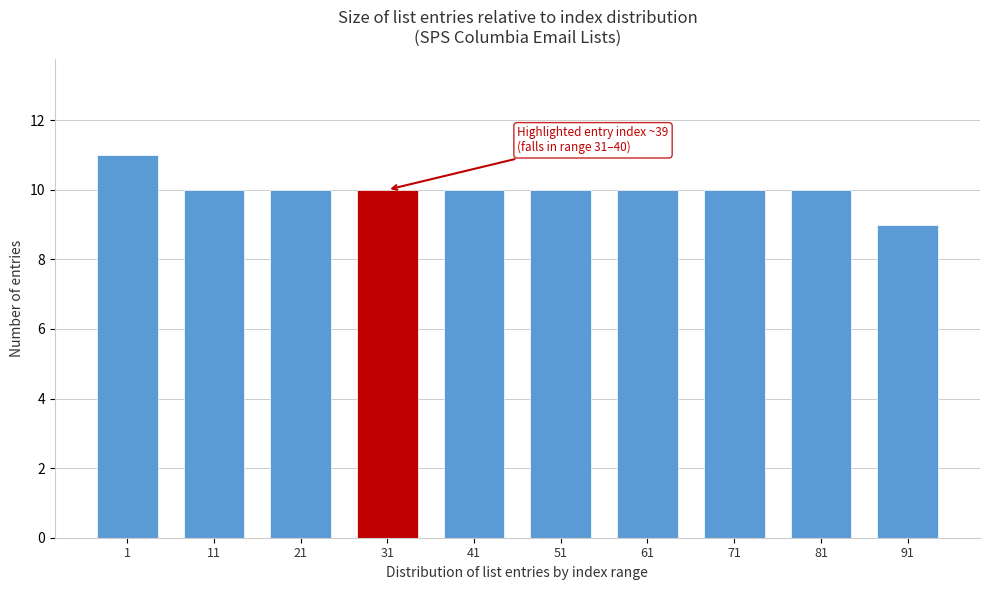

Reading right to left, extract all data points from this chart.

91=9	81=10	71=10	61=10	51=10	41=10	31=10	21=10	11=10	1=11